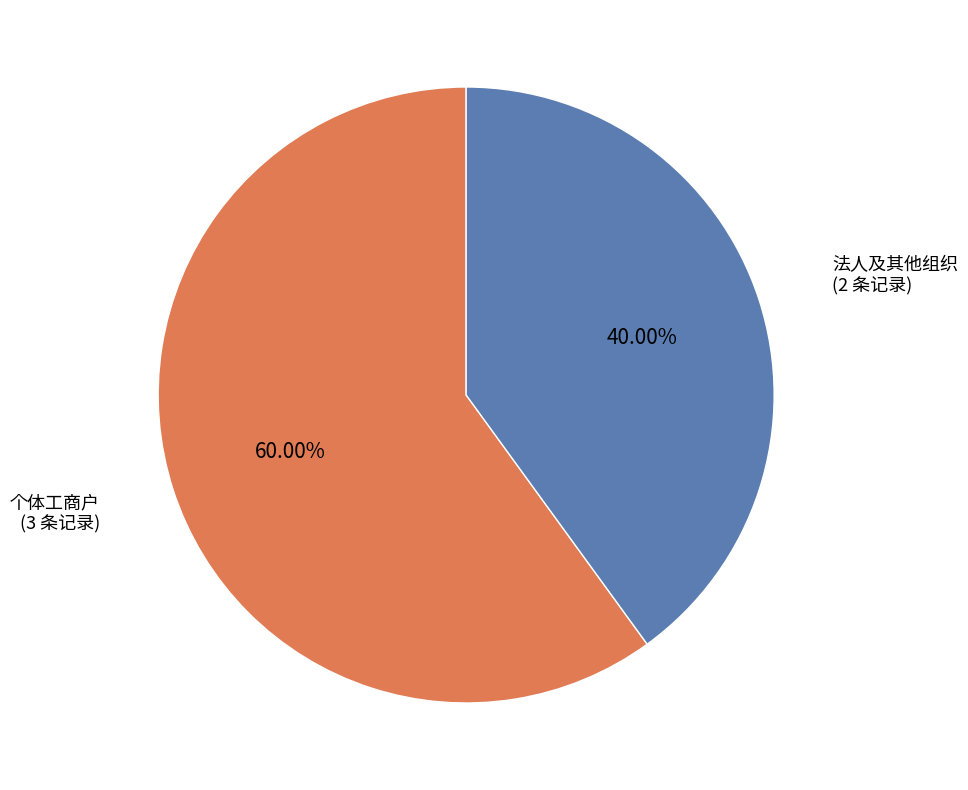

What is the largest slice in the pie chart?

个体工商户